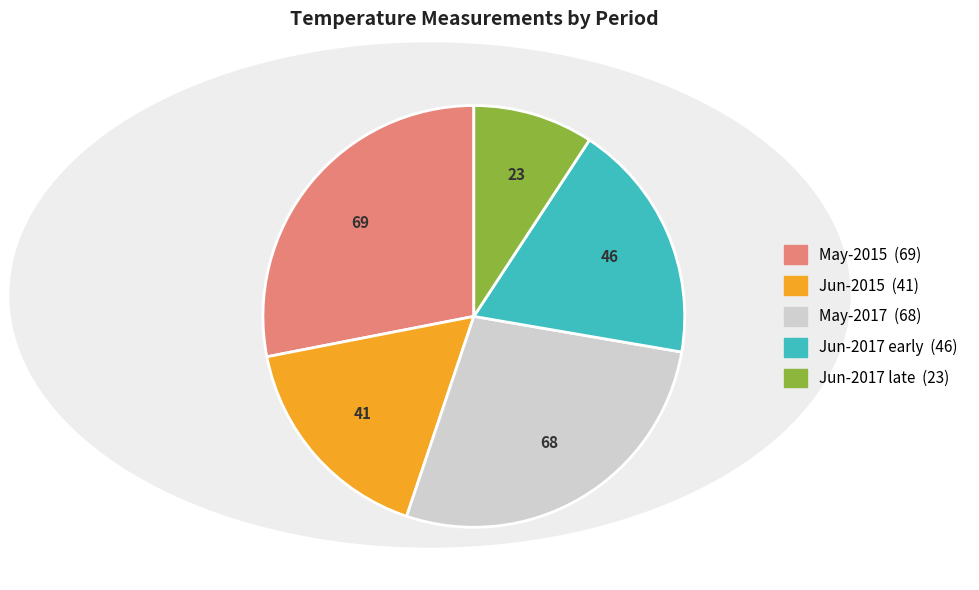

Is there any slice that represents more than half of the pie?

No